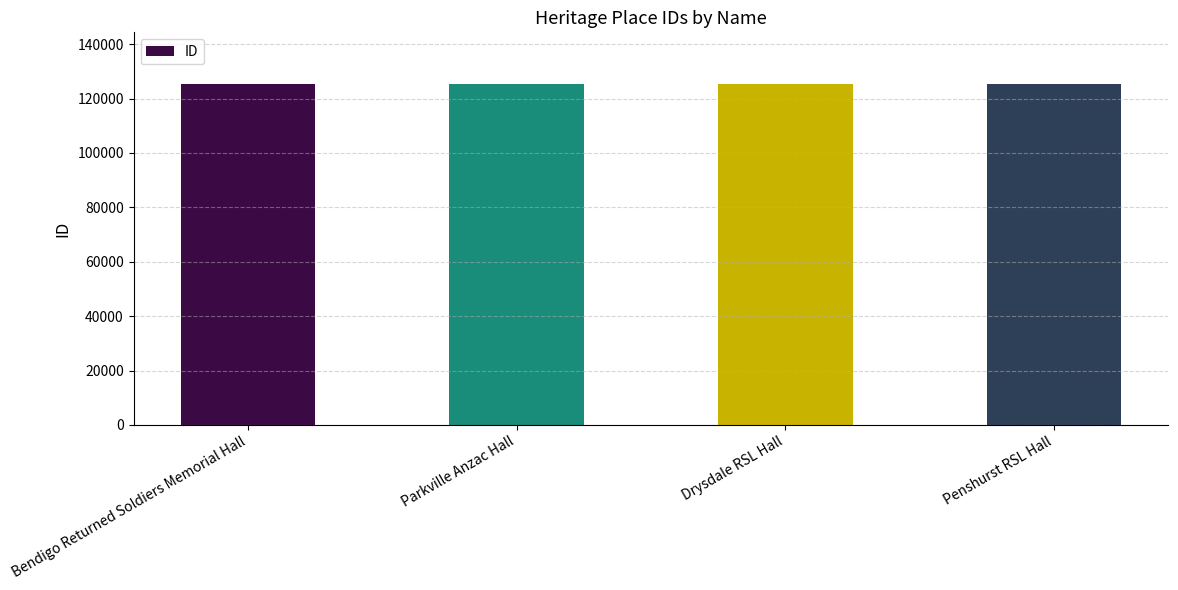

What is the difference between the values at Drysdale RSL Hall and Parkville Anzac Hall?

194